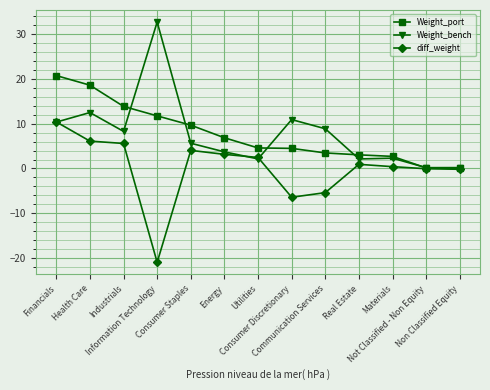

What are all the series names shown in the legend?

Weight_port, Weight_bench, diff_weight